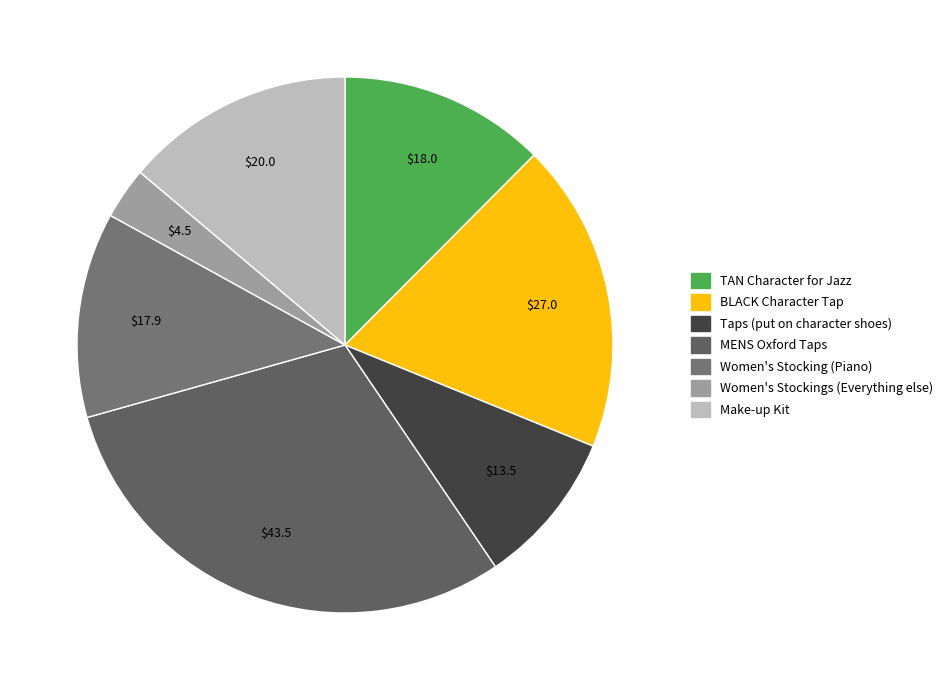

To the nearest percent, what is the difference between the TAN Character for Jazz and Taps (put on character shoes) slice percentages?

3%